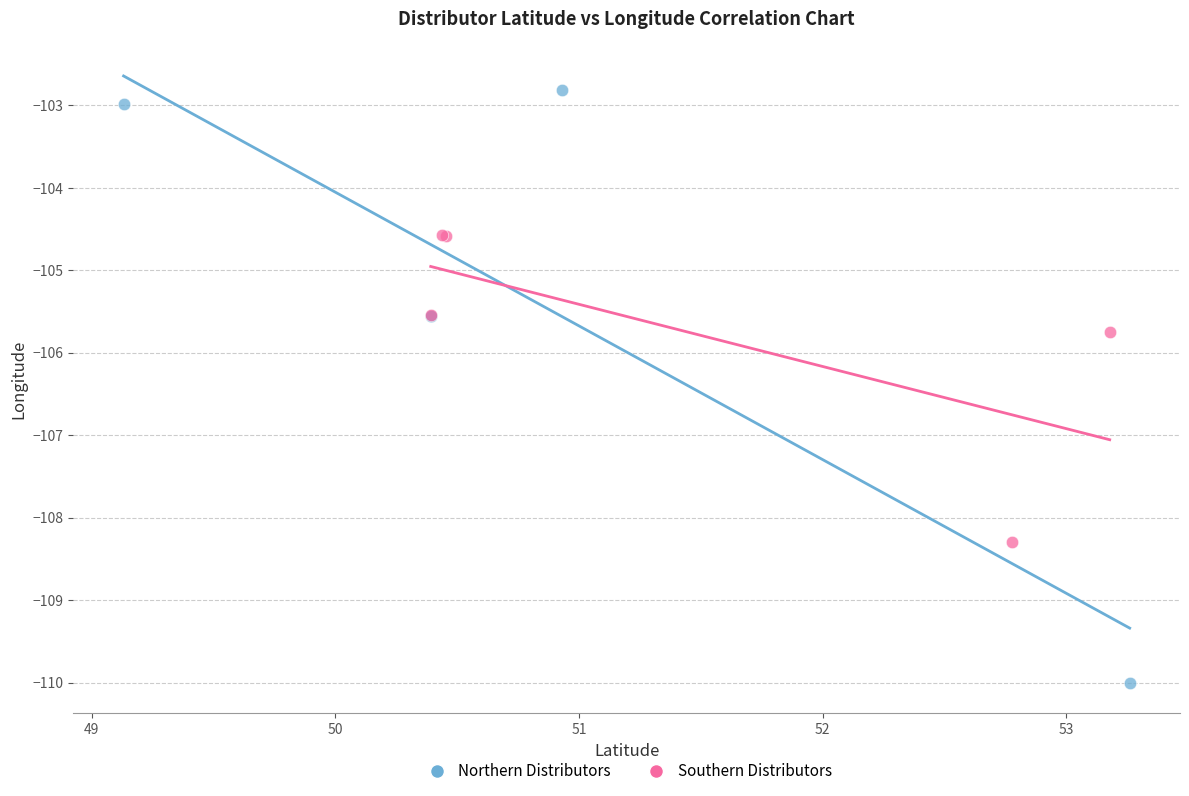

Which series has the widest spread of Y values?

Northern Distributors